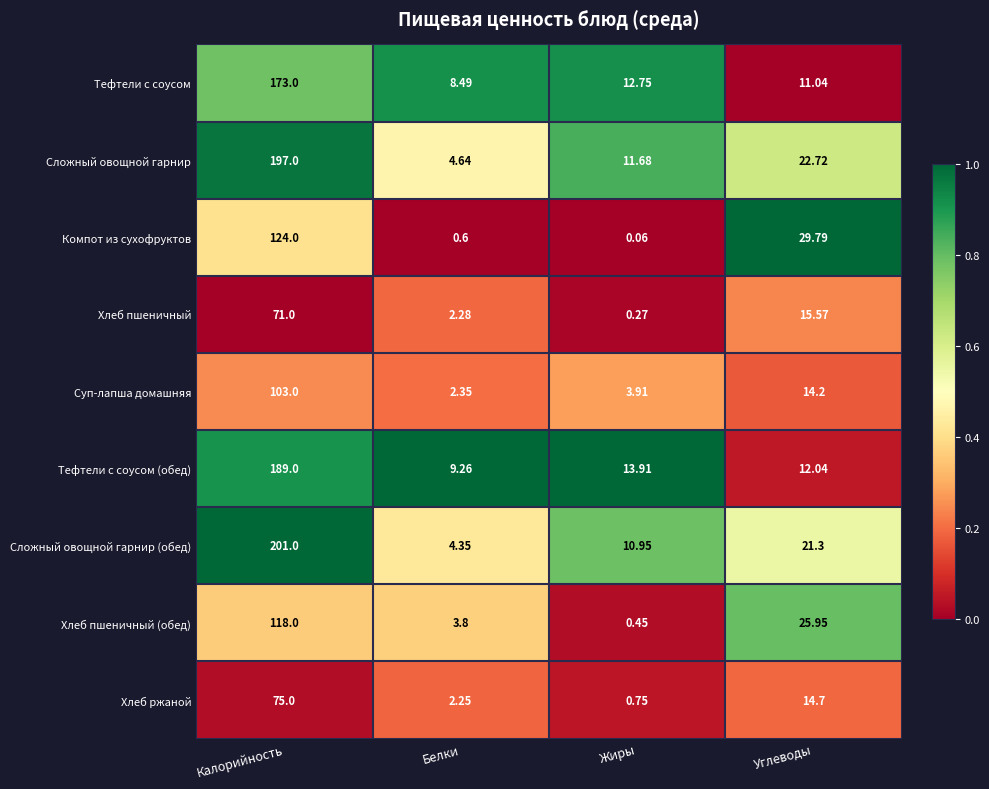

Is the value of Тефтели с соусом (обед) at Жиры greater than the value of Суп-лапша домашняя at Калорийность?

No